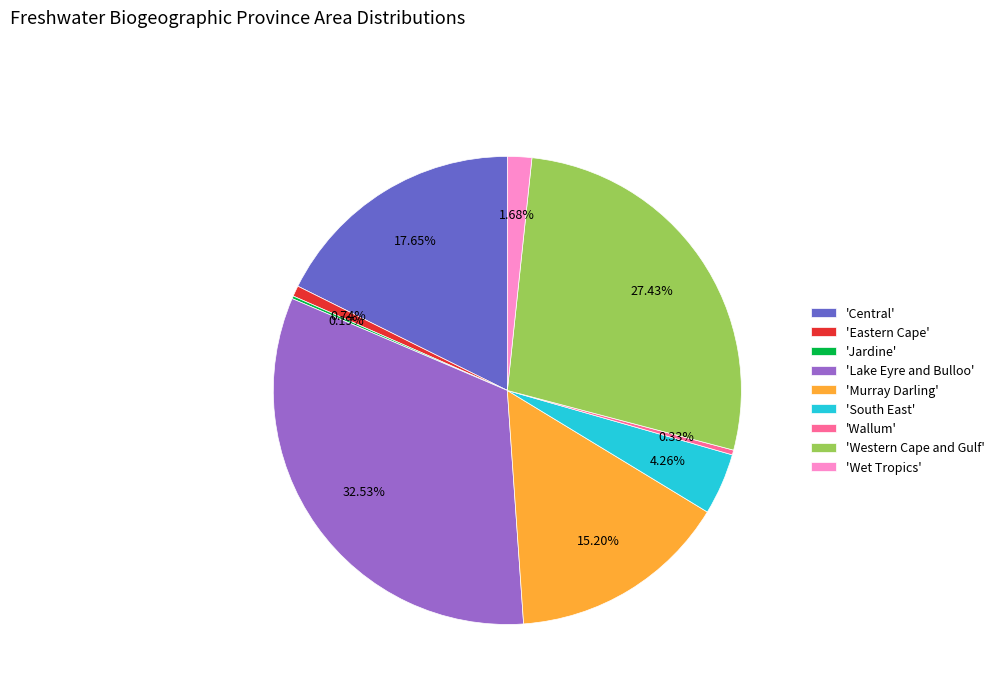

Is 'South East' the majority of the pie?

No